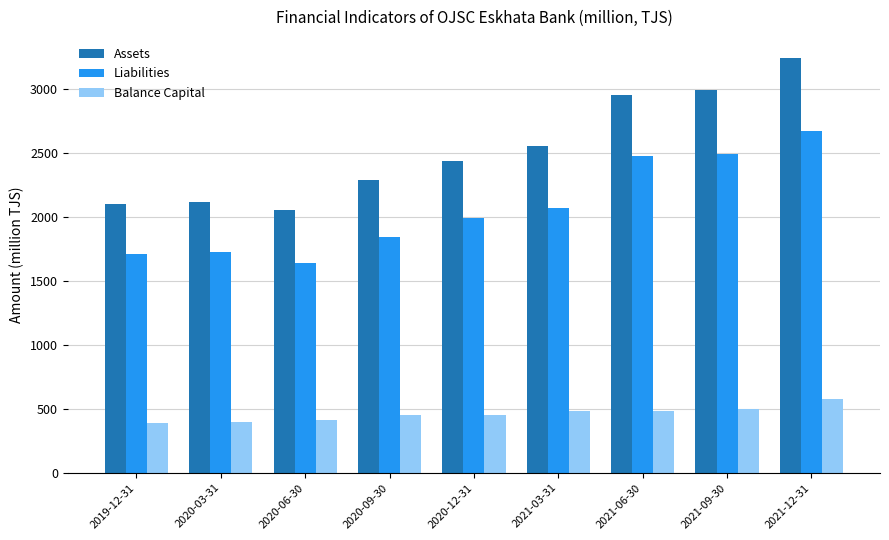

At which category is the sum across all series the highest?

2021-12-31